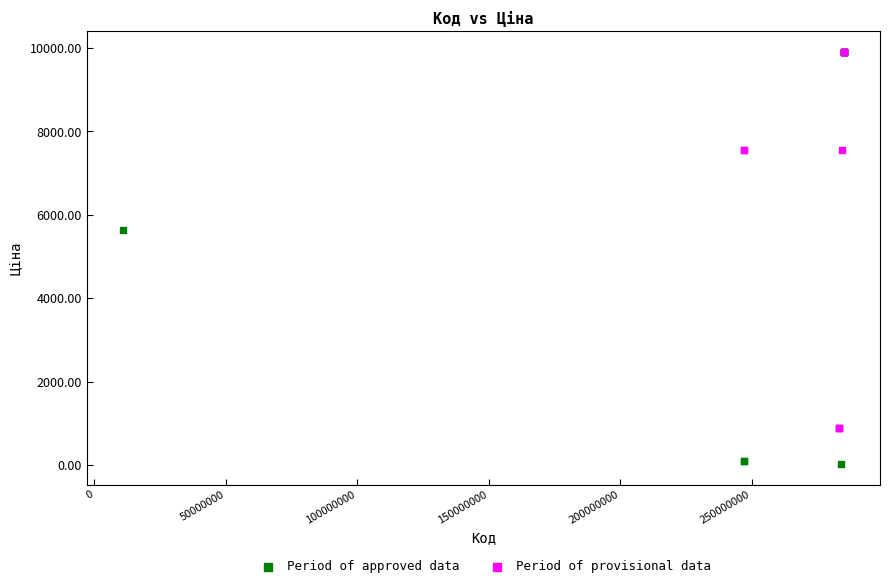

Which series reaches the minimum Y coordinate?

Period of approved data